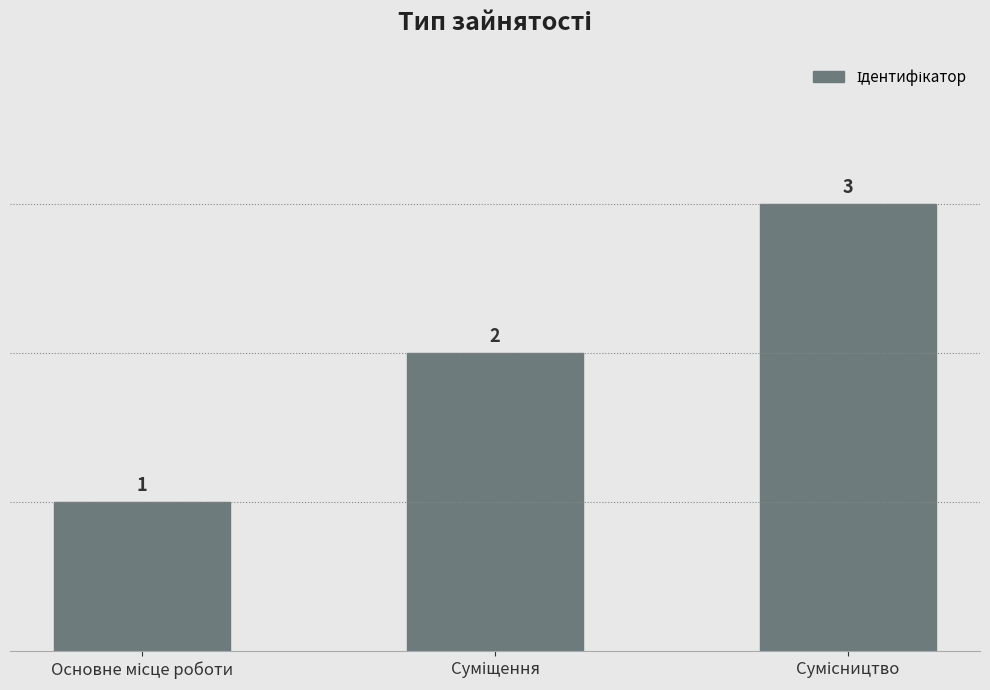

Count the number of data series in this chart.

1